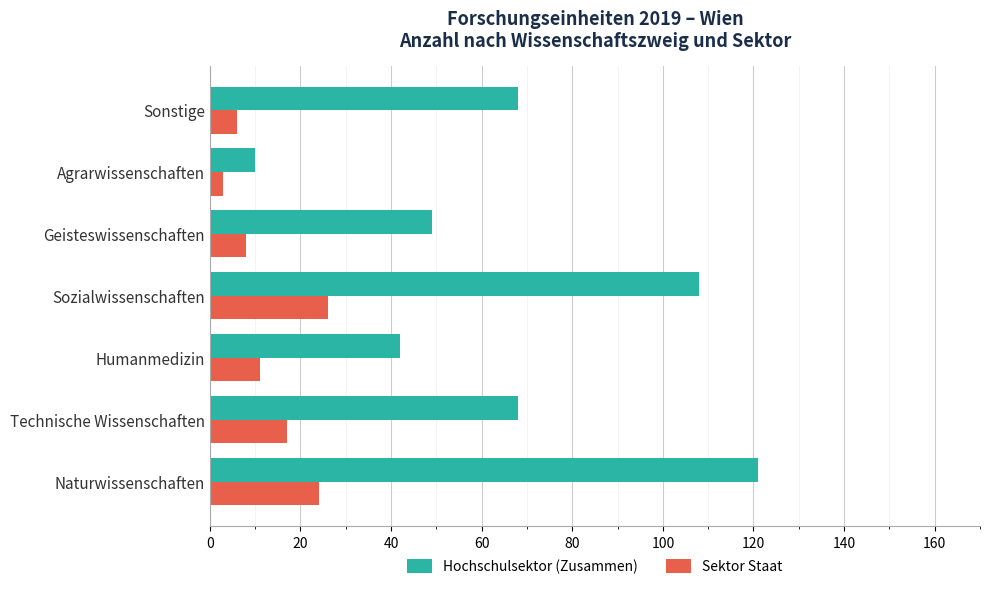

What are all the series names shown in the legend?

Hochschulsektor (Zusammen), Sektor Staat